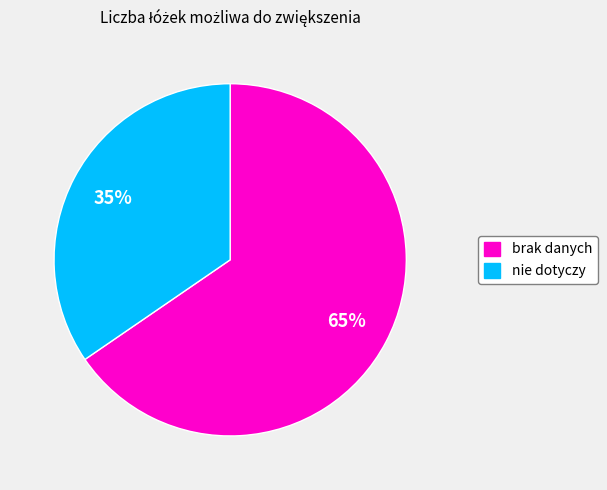

Which slice is the smallest?

nie dotyczy